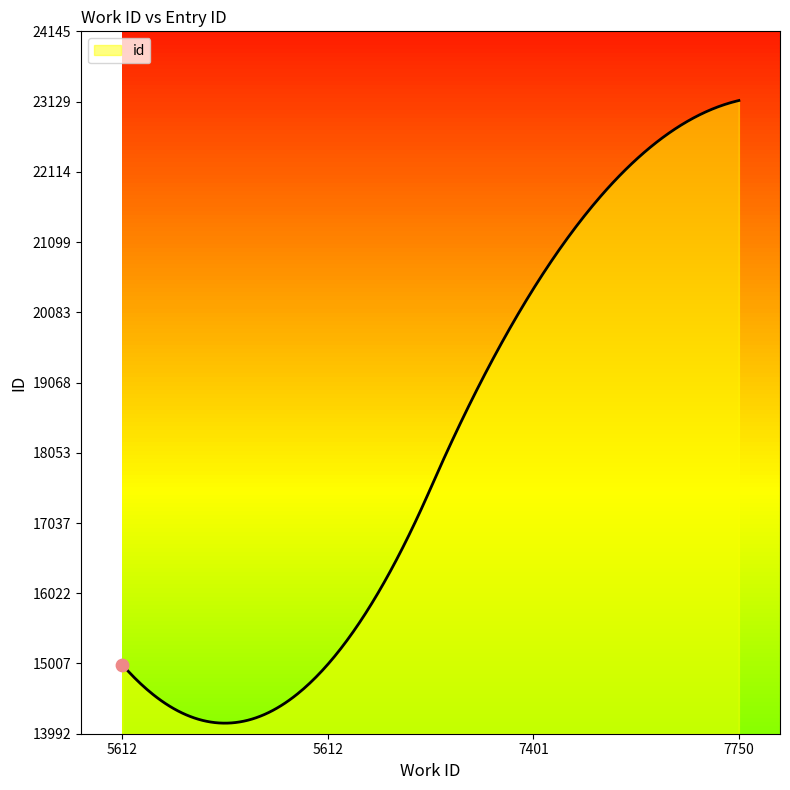

How many lines are shown in the chart?

1